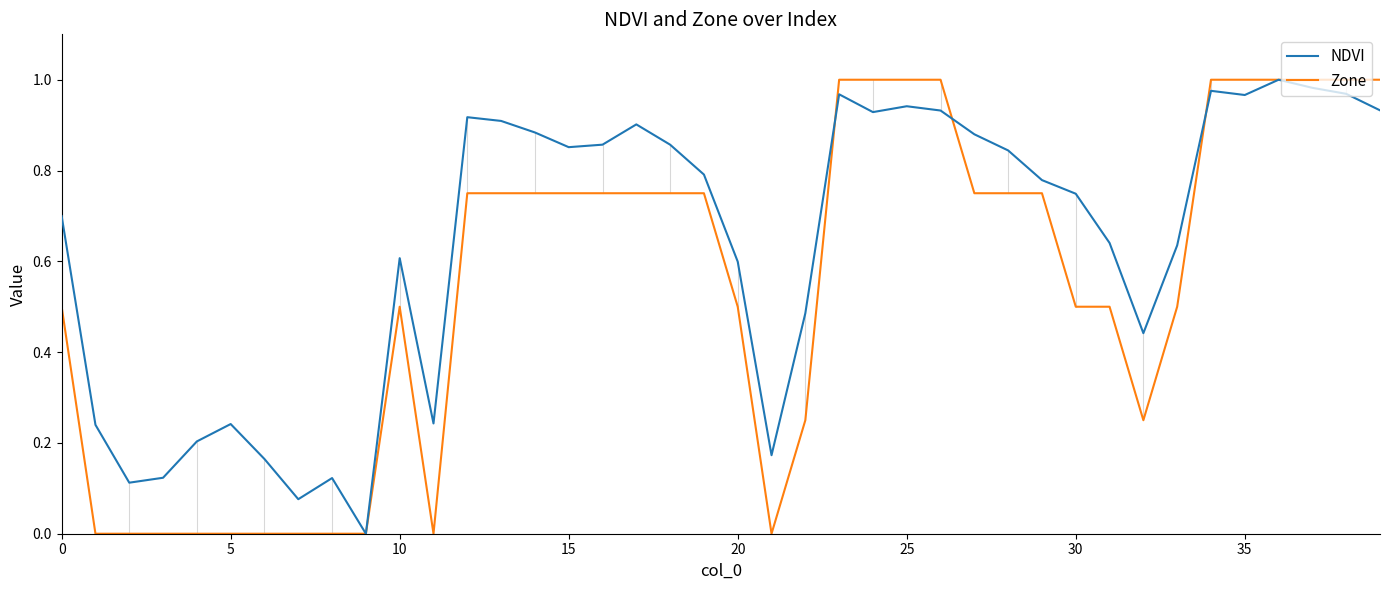

Which series has the largest total across all categories?

NDVI